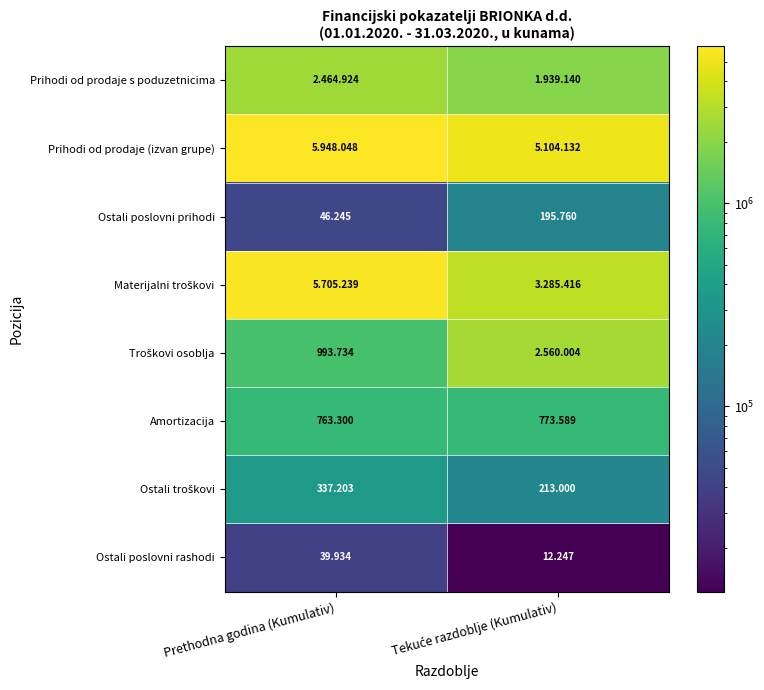

What is the sum of the Ostali troškovi values at Prethodna godina (Kumulativ) and Tekuće razdoblje (Kumulativ)?

550203